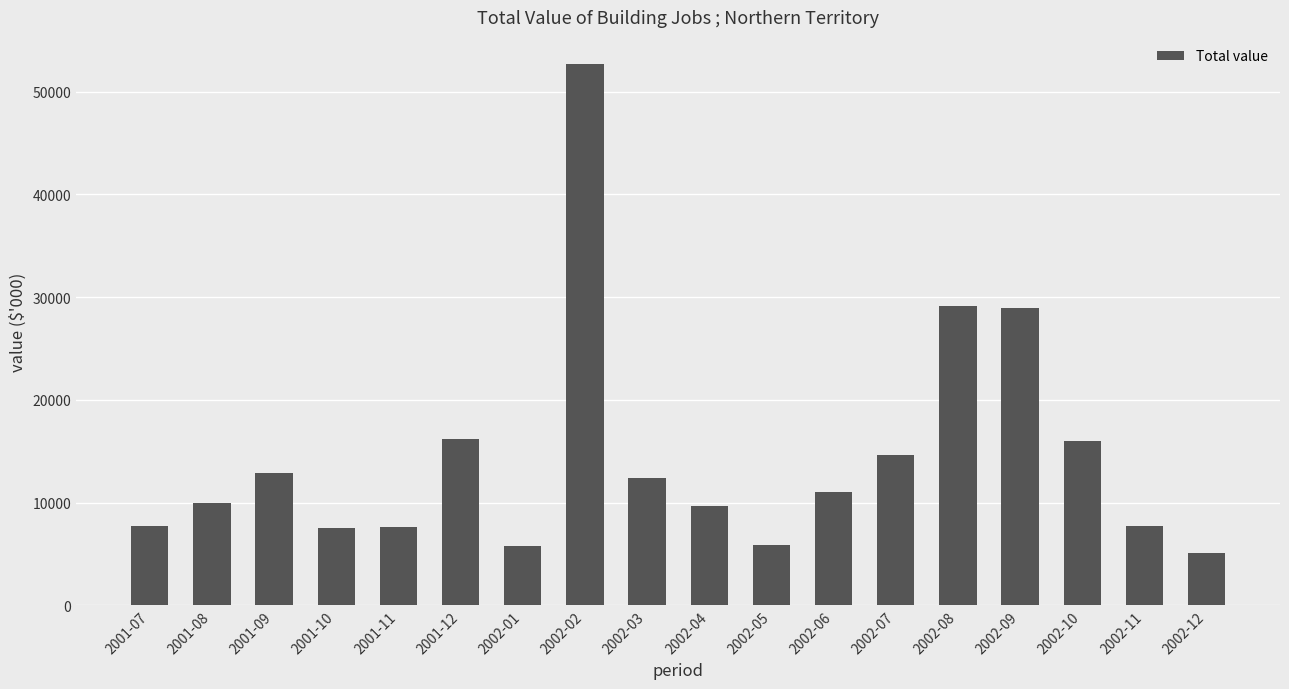

The chart shows a value of 7767 at 2001-07. True or false?

True